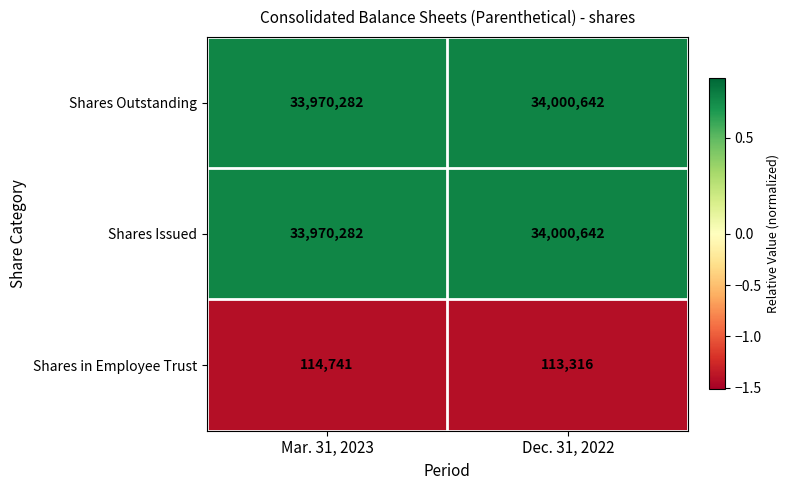

The value of Shares in Employee Trust at Mar. 31, 2023 is 114741. True or false?

True